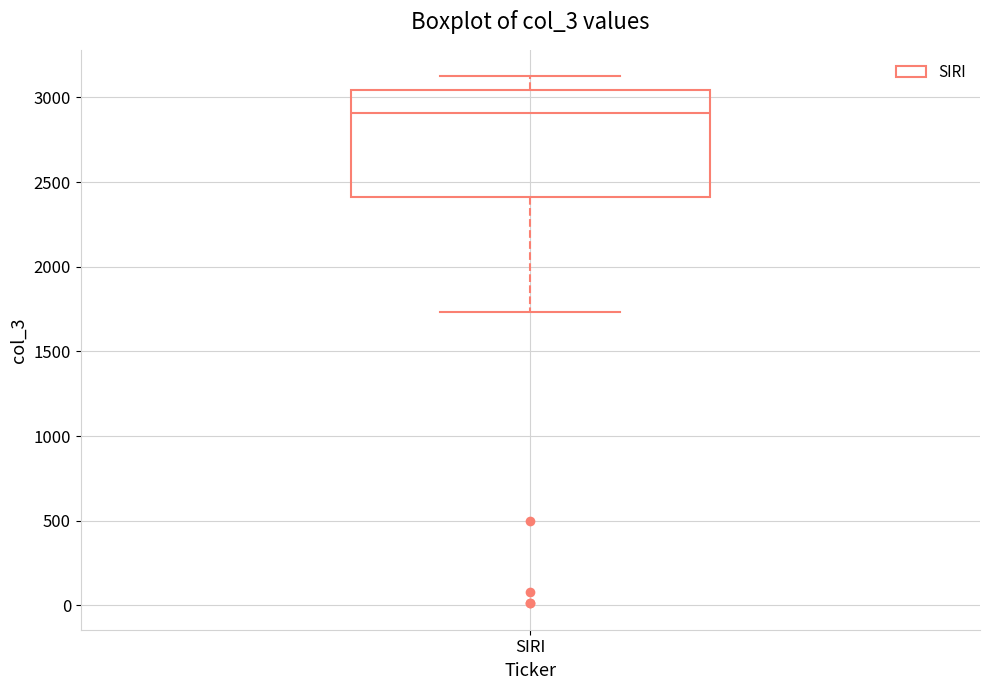

Read this box plot against the y-axis: the position of the median line, the range covered by the box, and the ends of both whiskers. The values are not printed on the chart, so give them approximately, as read against the axis.

median 2900, box 2400 to 3050, whiskers 1750 to 3150